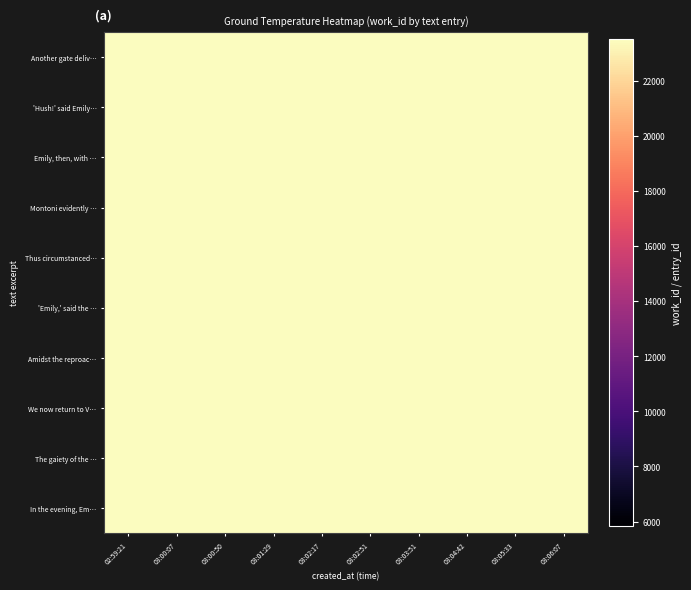

At how many categories does at least one series exceed 26037?

6